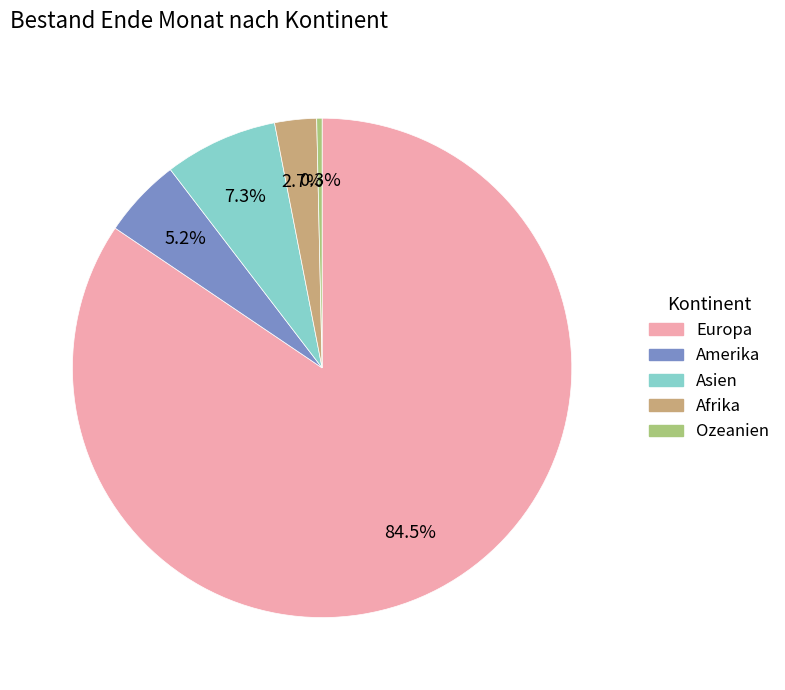

Is there a majority slice in this chart?

Yes